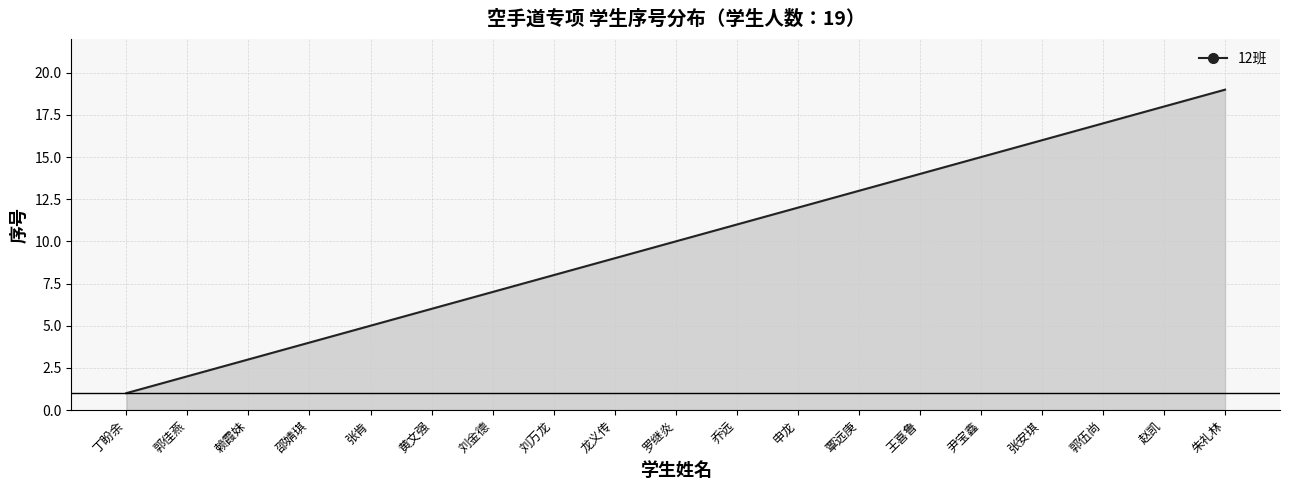

The value at 覃远庚 is 21. True or false?

False